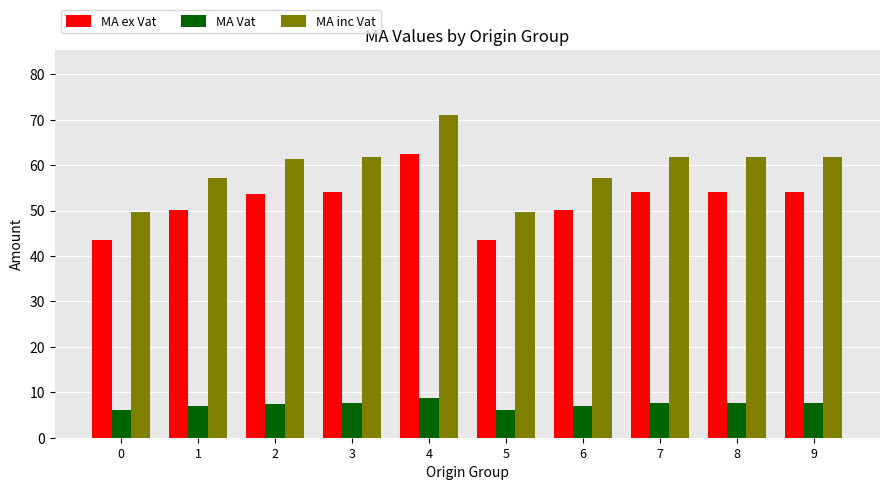

What is the sum of the MA inc Vat values at 5 and 2?

111.0